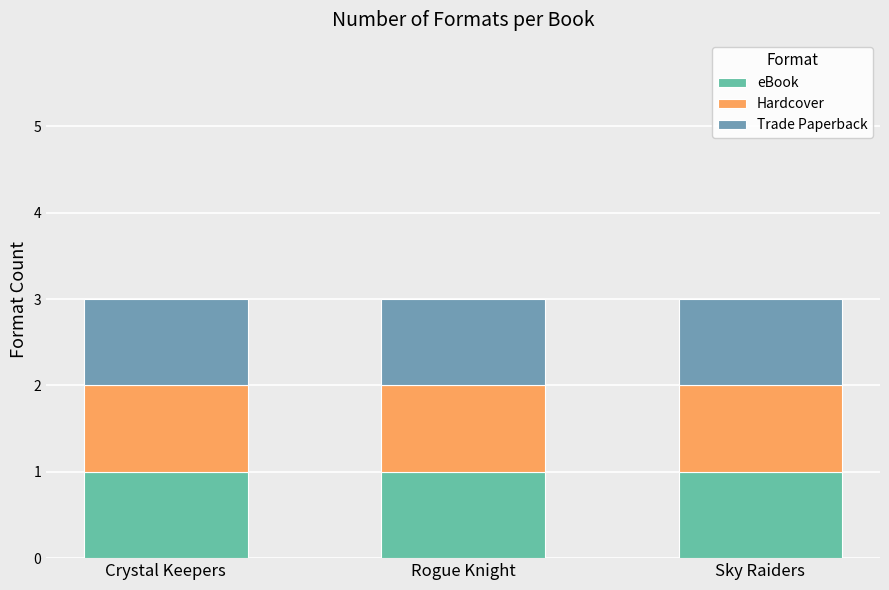

At which category is the sum across all series the highest?

Rogue Knight